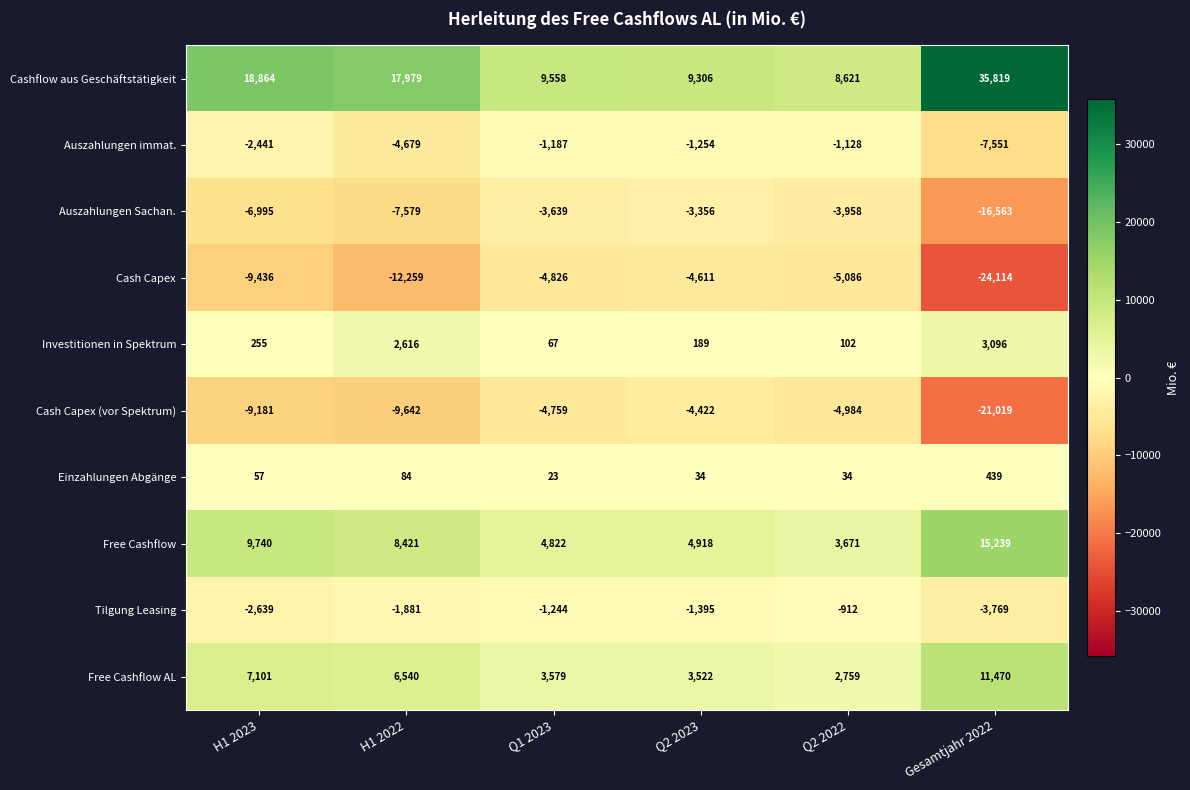

What is the spread (max minus min) of values at Q2 2023?

13917